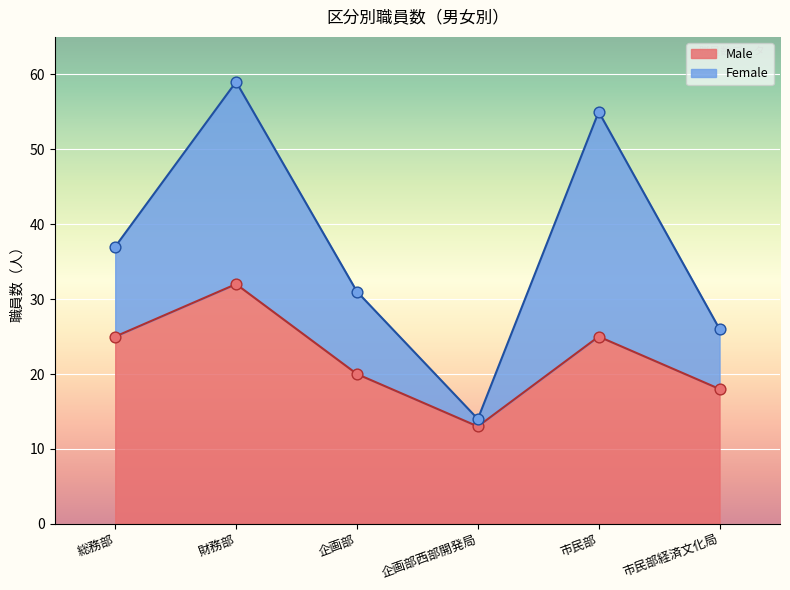

Approximately how many times larger is the value at 市民部経済文化局 compared to 市民部?

0.7